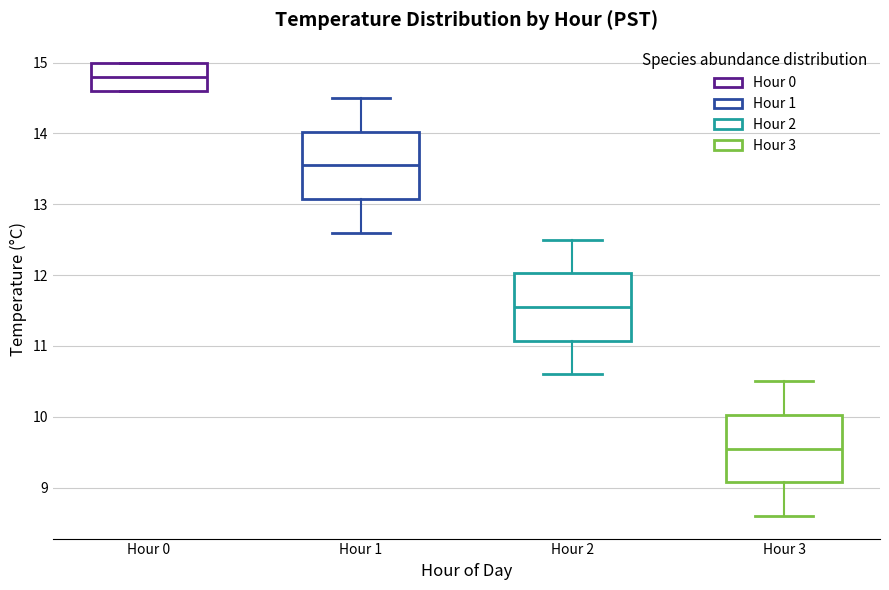

Where is the upper edge of the box for Hour 0 on the y-axis? The values are not printed on the chart, so give them approximately, as read against the axis.

15.0